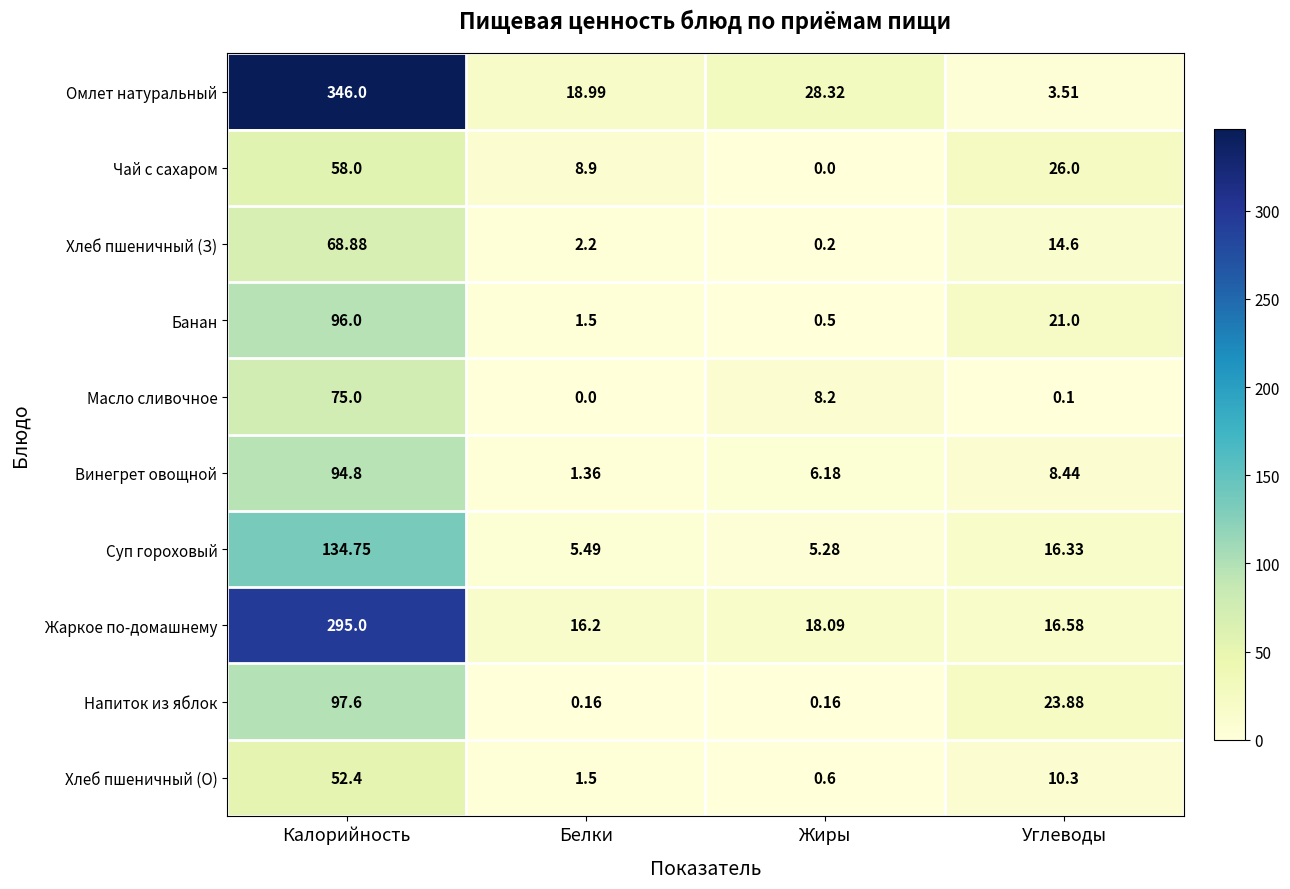

Which series has the widest spread of values?

Омлет натуральный